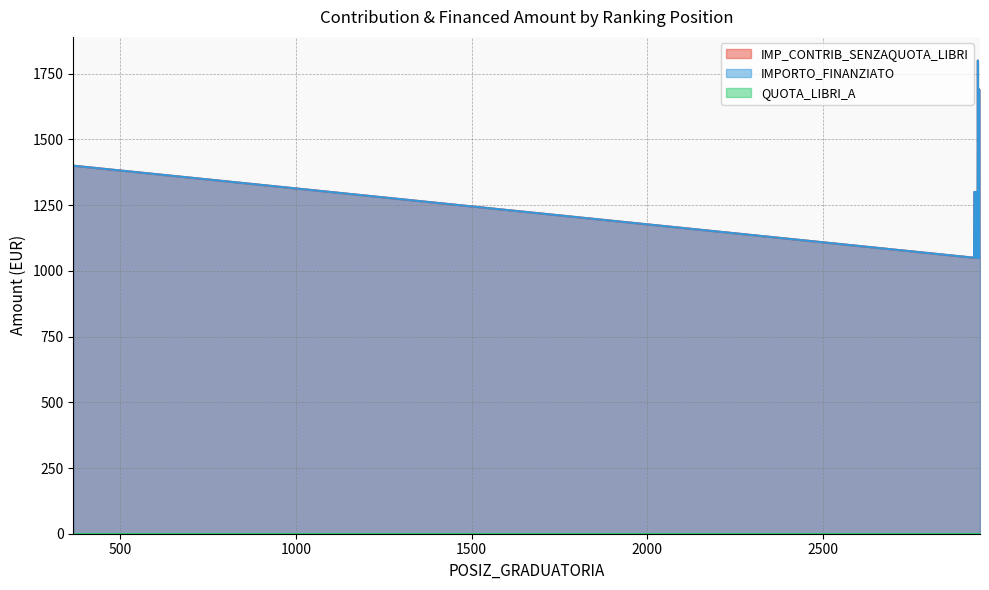

How many interior local peaks does the IMP_CONTRIB_SENZAQUOTA_LIBRI series have?

2